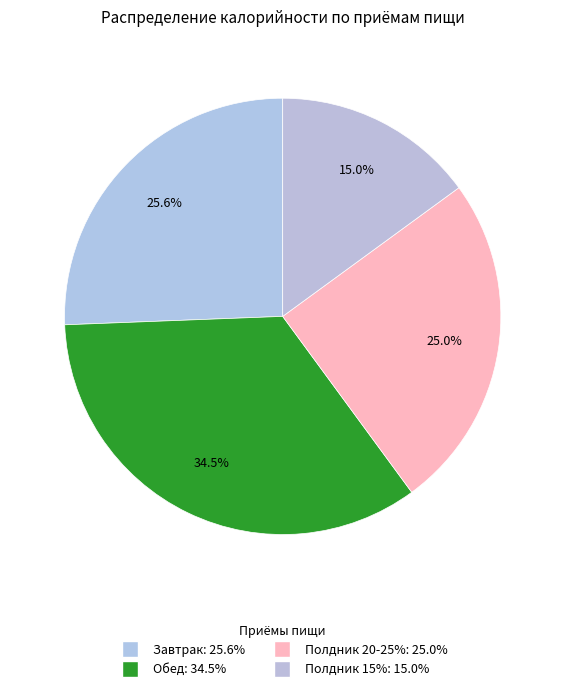

Which category has the biggest portion of the pie?

Обед